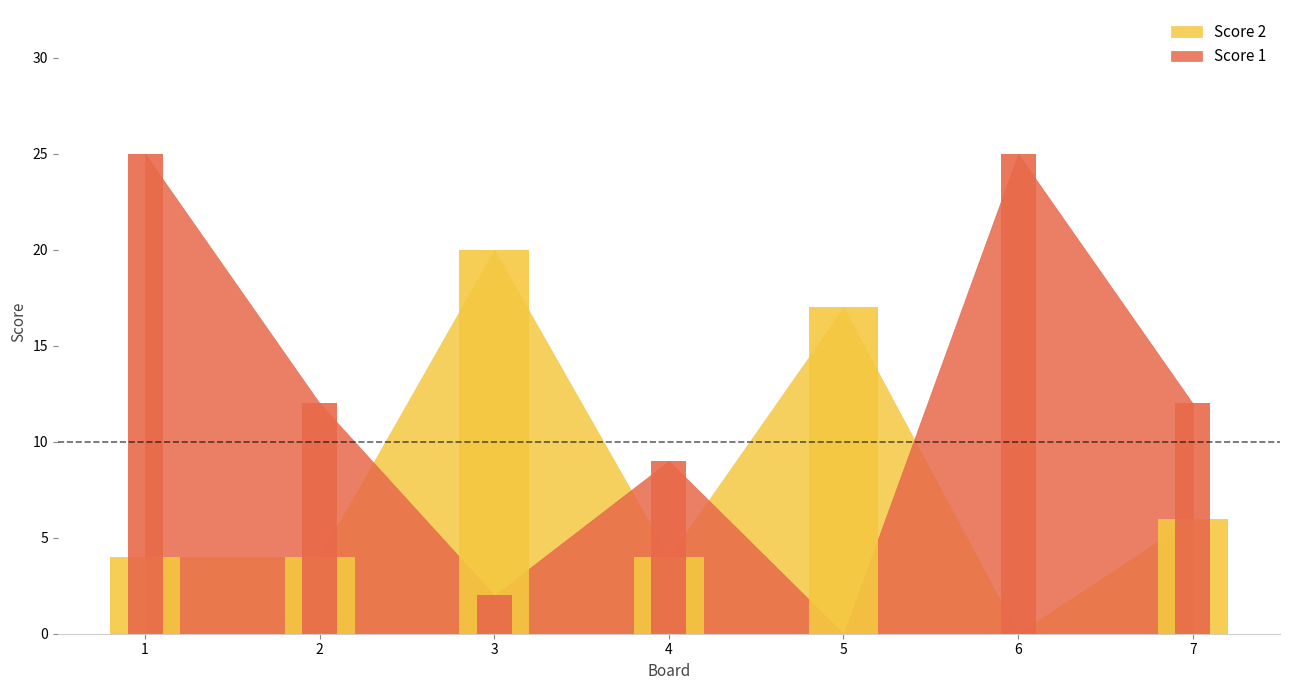

List the labels in order of Score 1 value, smallest first.

5, 3, 4, 2, 7, 1, 6